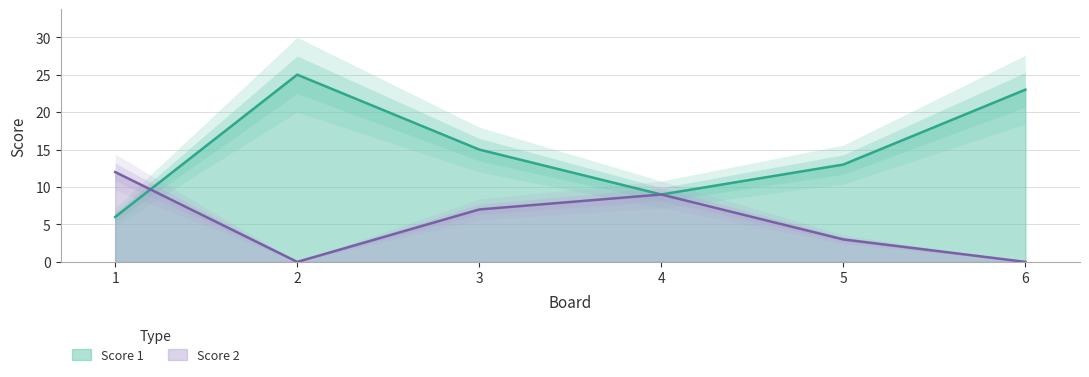

Reading left to right, what are all the values shown in this chart?

Score 1: 6	25	15	9	13	23
Score 2: 12	0	7	9	3	0